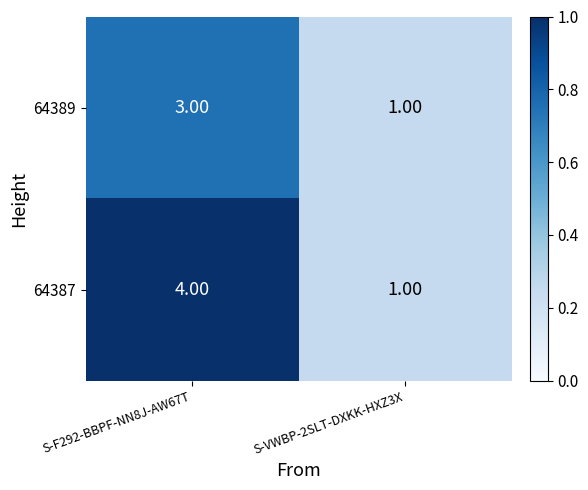

At which category is the sum across all series the highest?

S-F292-BBPF-NN8J-AW67T